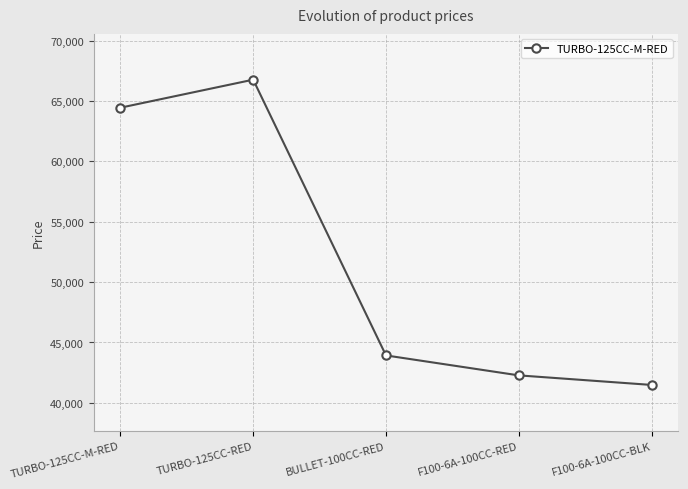

True or false: there are more than 1 points higher than both neighbors.

False